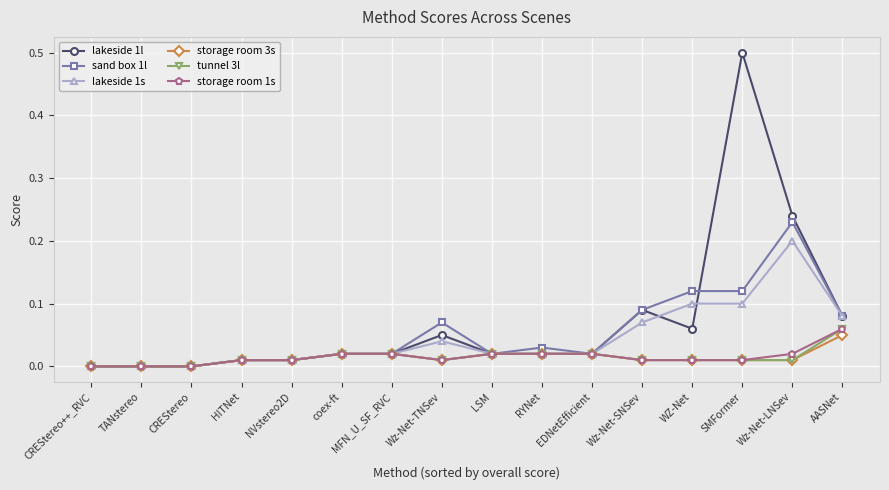

Is it true that storage room 3s equals 0.0 at RYNet?

True